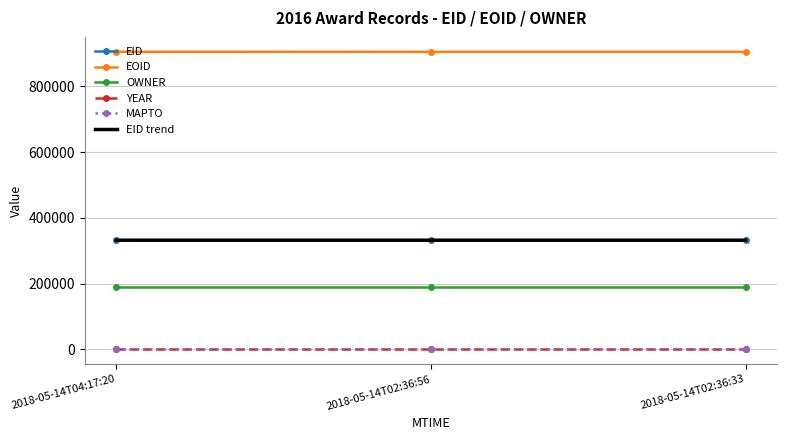

What is the total value across all series at 2018-05-14T02:36:56?

1760498.3